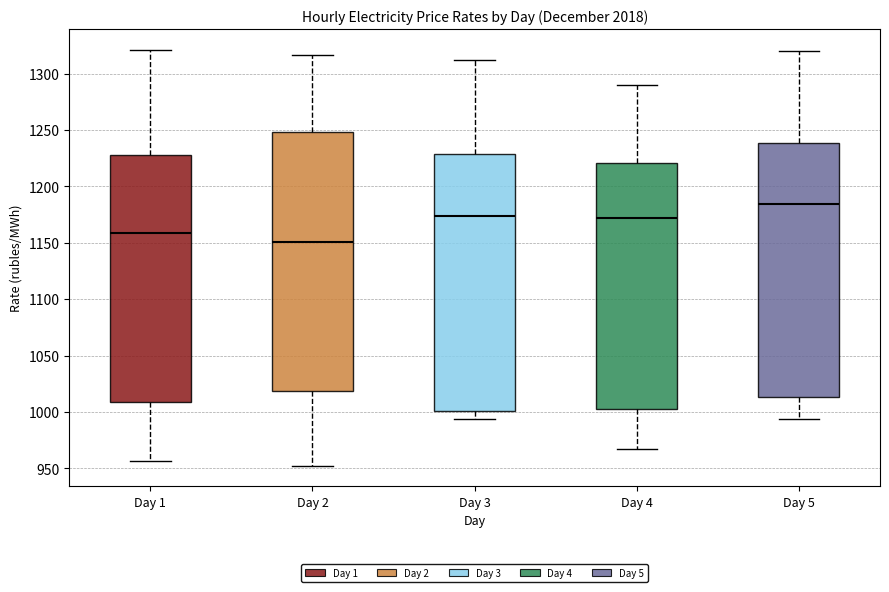

Where does the median line of the box for Day 4 sit on the y-axis? The values are not printed on the chart, so give them approximately, as read against the axis.

1170